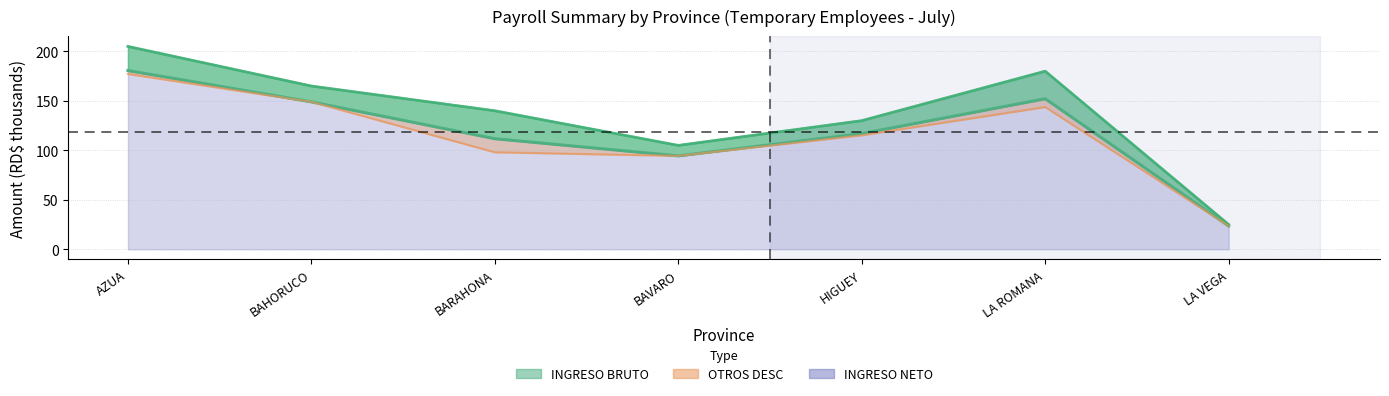

What is the label of the 2nd point from the right?

LA ROMANA